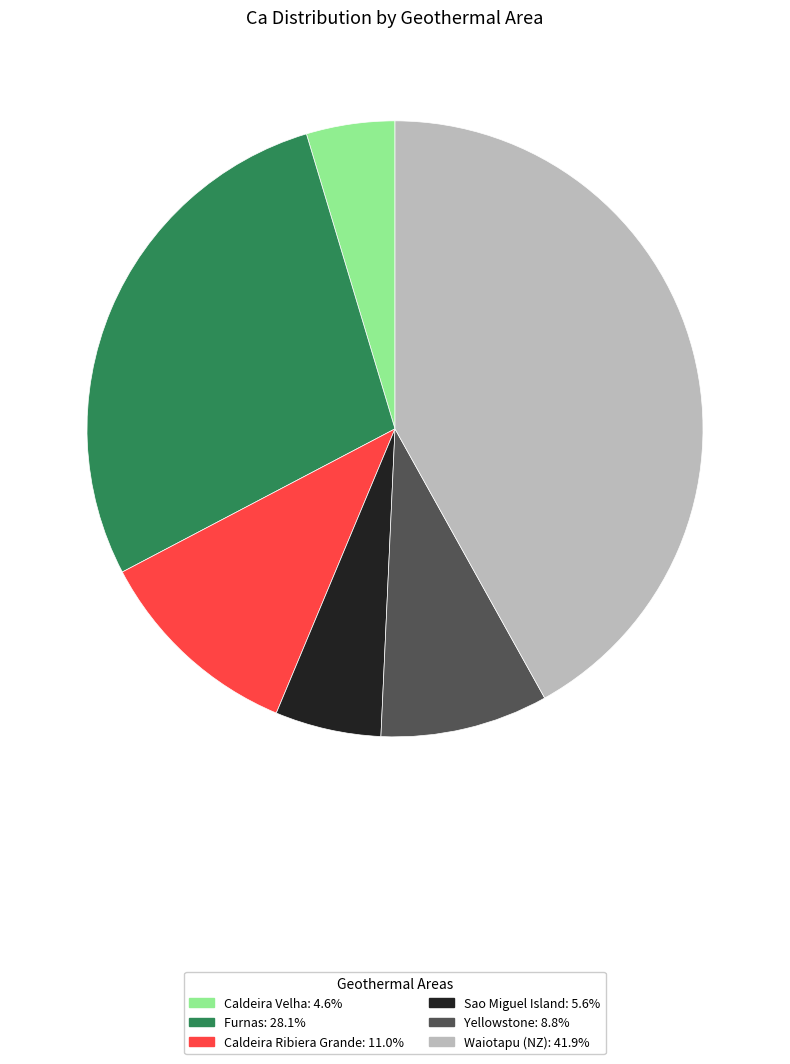

How many segments does this pie chart have?

6